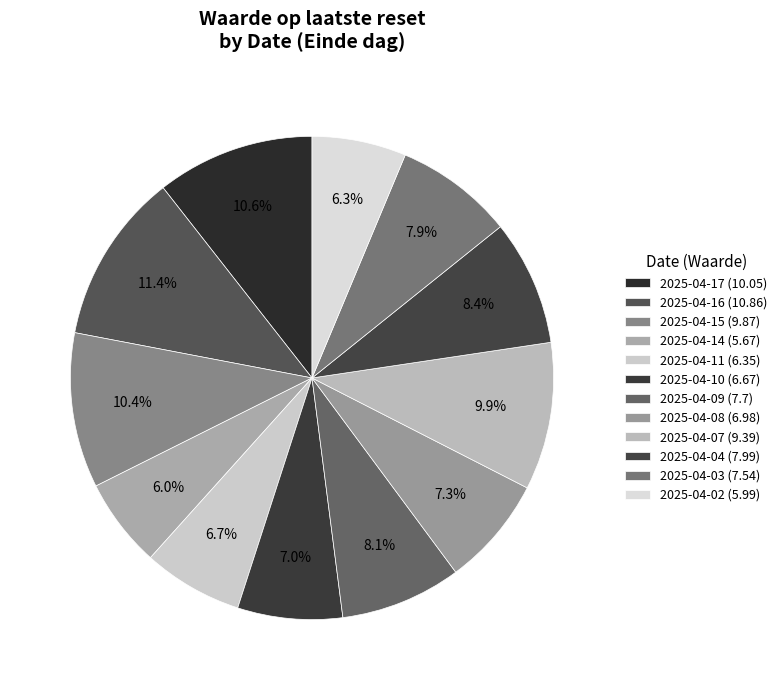

How many segments does this pie chart have?

12